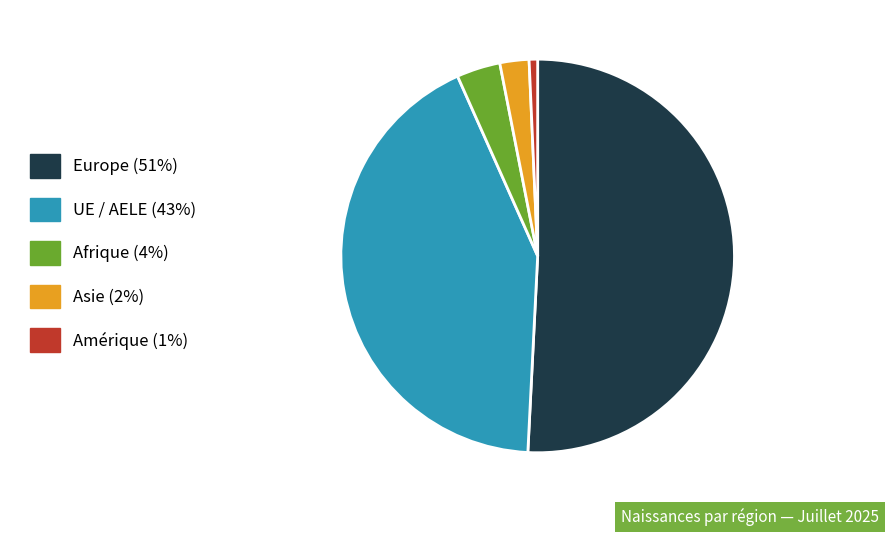

Which has a higher value, Afrique (4%) or Europe (51%)?

Europe (51%)